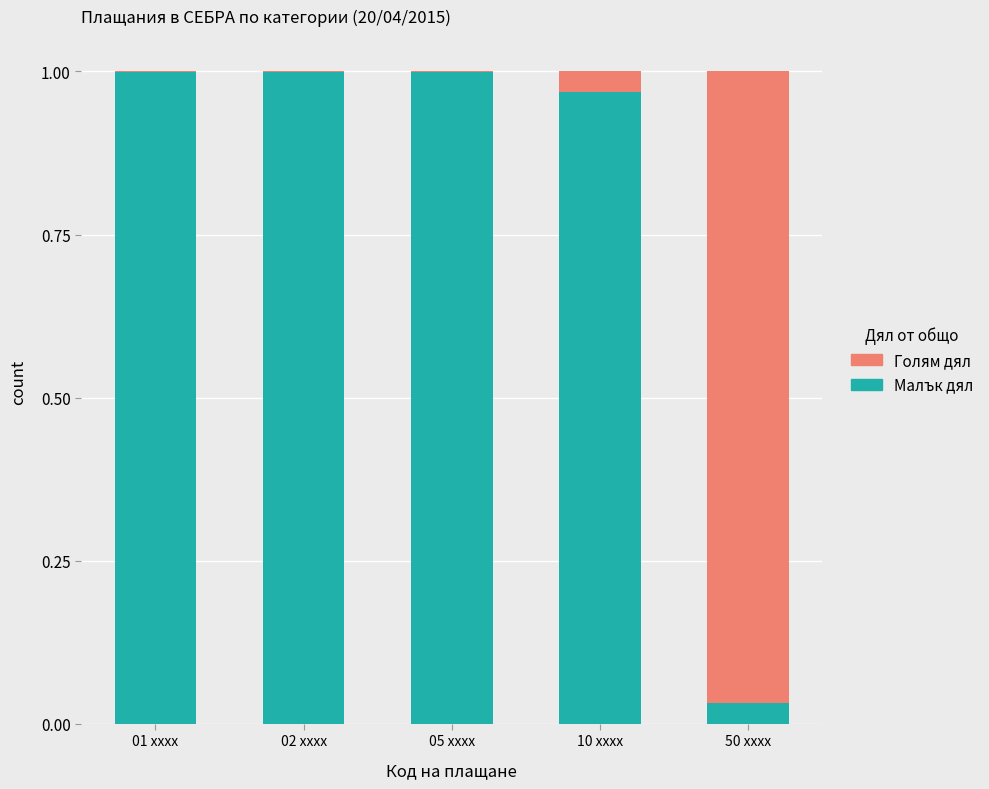

True or false: Малък дял has a value of 0.0 at 50 xxxx.

True